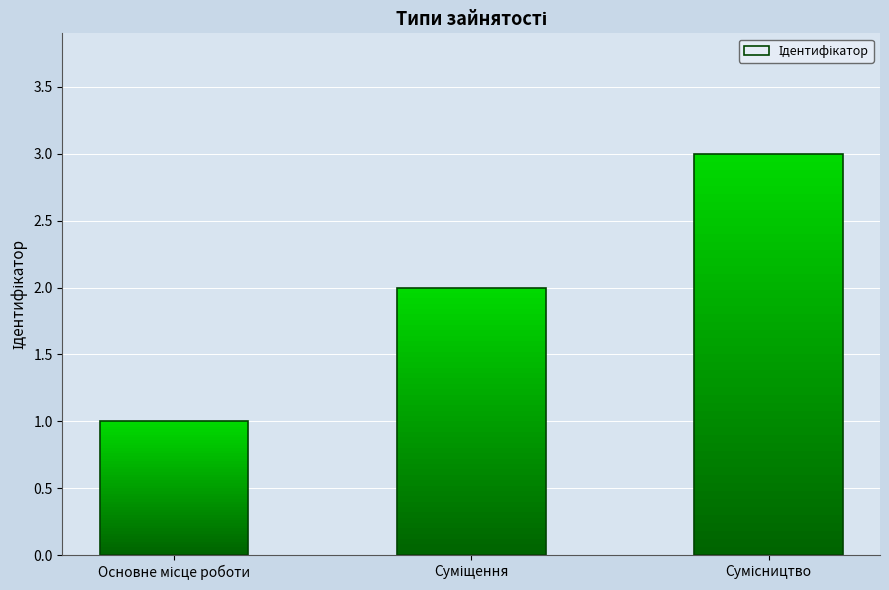

Rank the categories by value from highest to lowest.

Сумісництво, Суміщення, Основне місце роботи